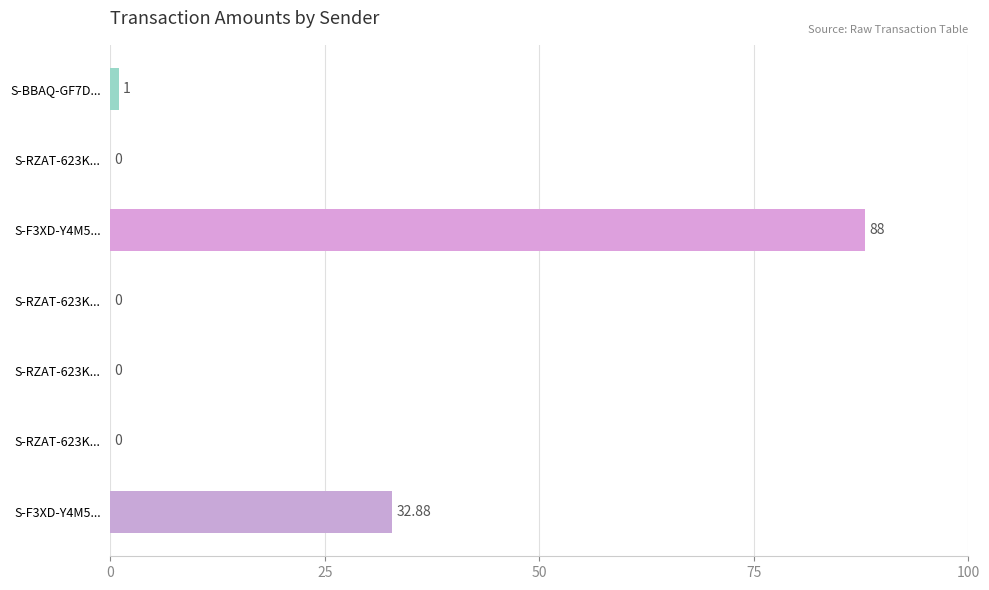

Are the bars horizontal?

Yes